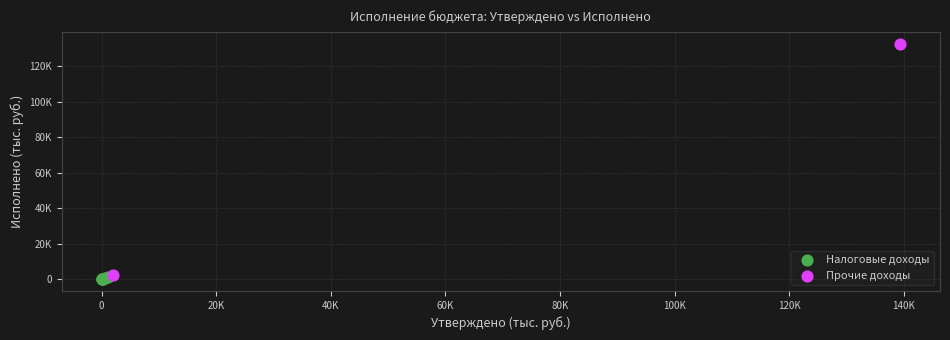

What are all the series names shown in the legend?

Налоговые доходы, Прочие доходы